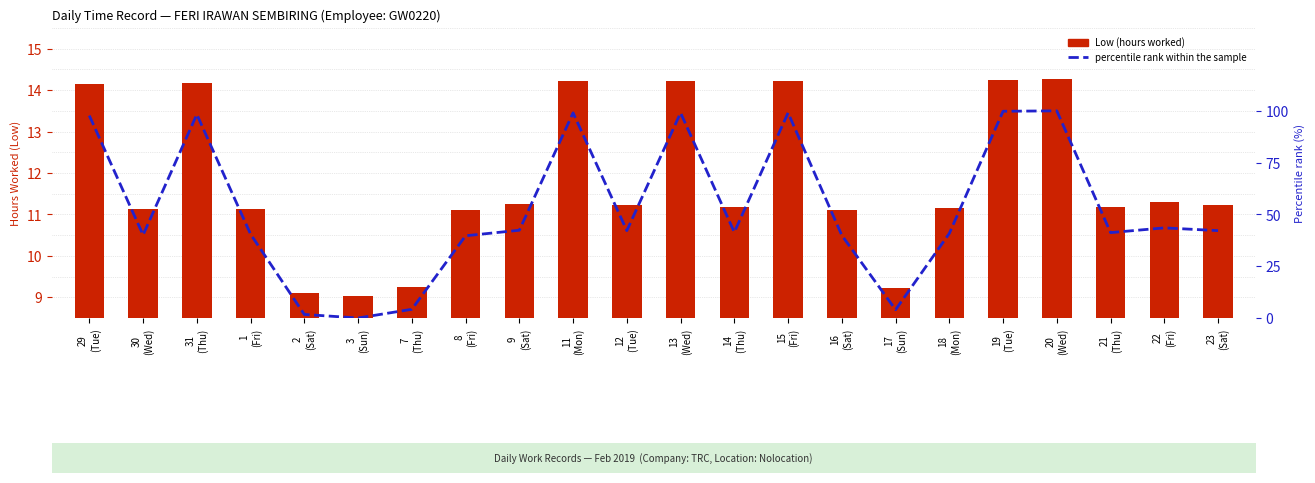

Reading left to right, list all the values displayed in this chart.

Low (hours worked): 14.1	11.1	14.2	11.1	9.1	9.0	9.2	11.1	11.2	14.2	11.2	14.2	11.2	14.2	11.1	9.2	11.2	14.2	14.3	11.2	11.3	11.2
percentile rank within the sample: 97.7	40.1	98.3	40.5	1.7	0.0	4.2	39.7	42.4	99.0	42.2	99.0	41.4	99.0	39.9	4.0	40.8	99.8	100.0	41.2	43.5	42.2